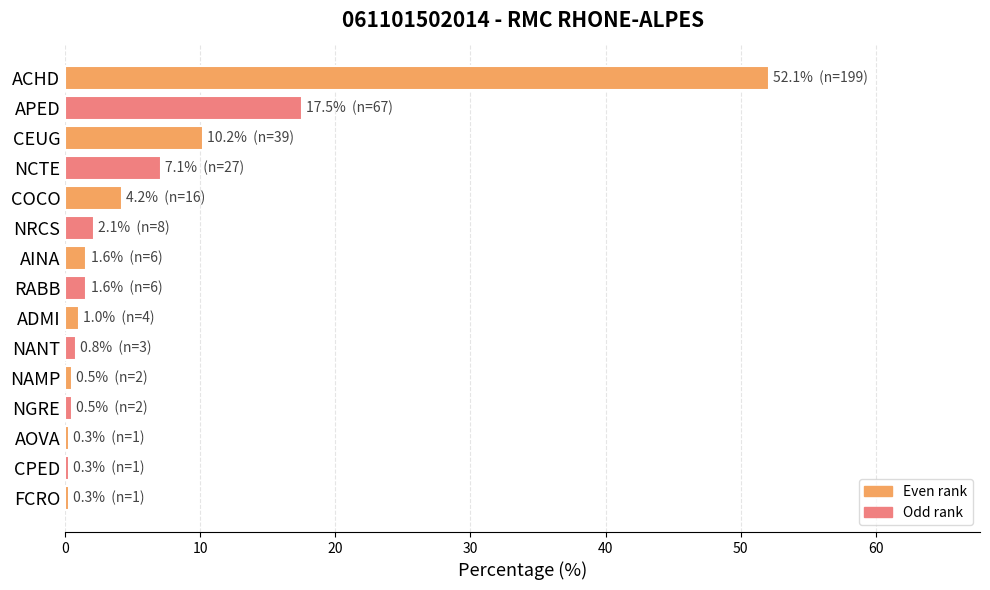

Where is the data nearest to the value 26?

APED